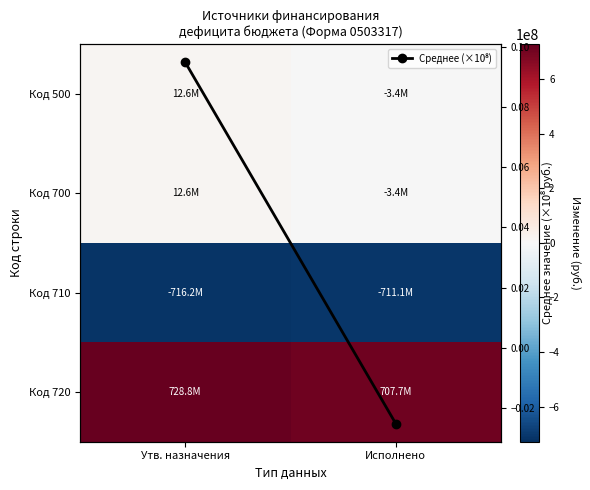

At how many categories does at least one series exceed 337858549?

2